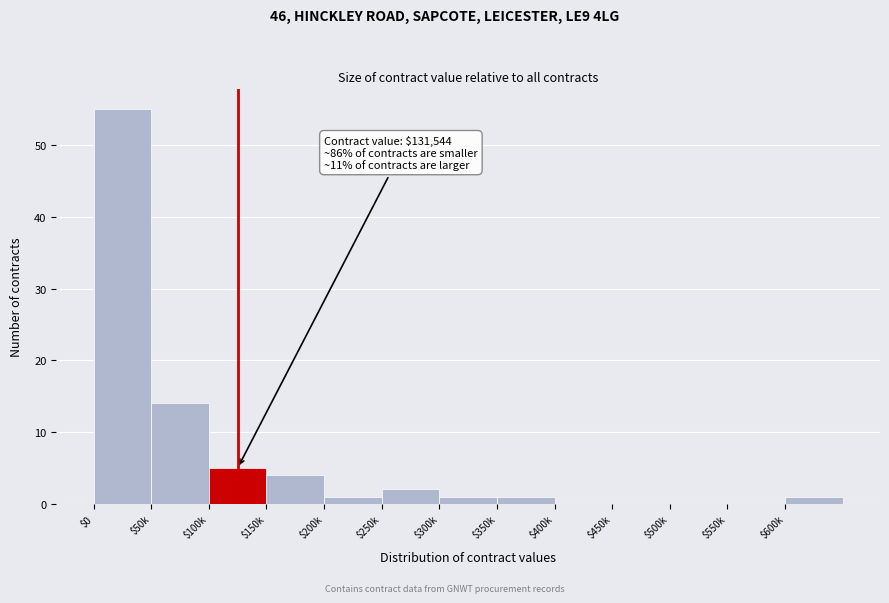

At which category does the chart reach its peak across all series?

$0